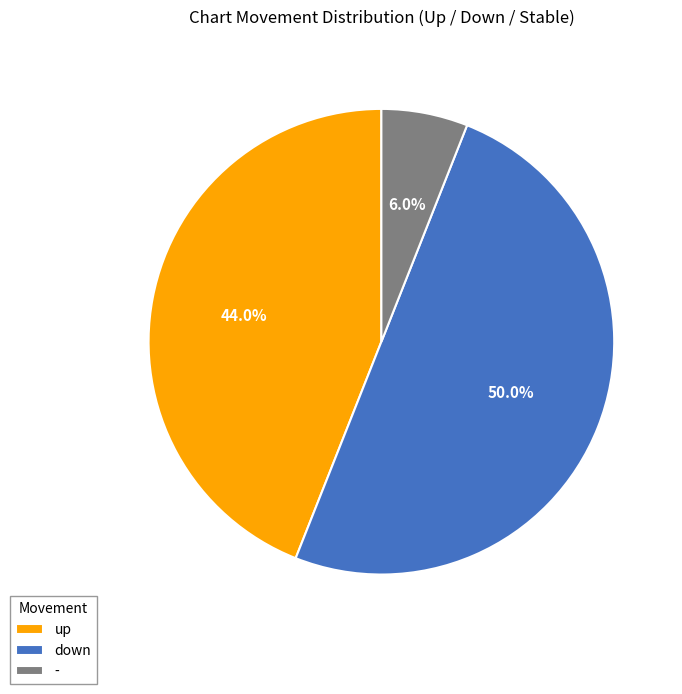

Is - the majority of the pie?

No